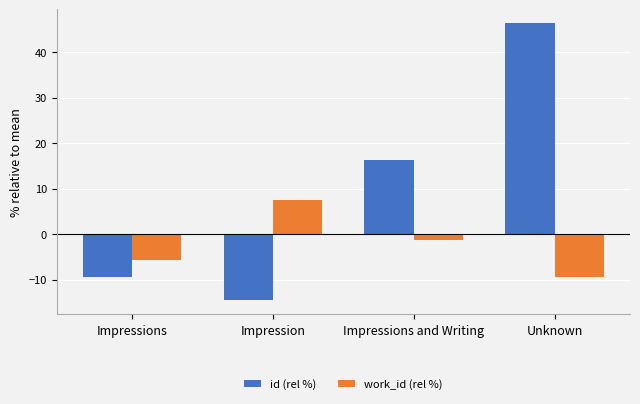

Where is id (rel %) nearest to the value 15?

Impressions and Writing